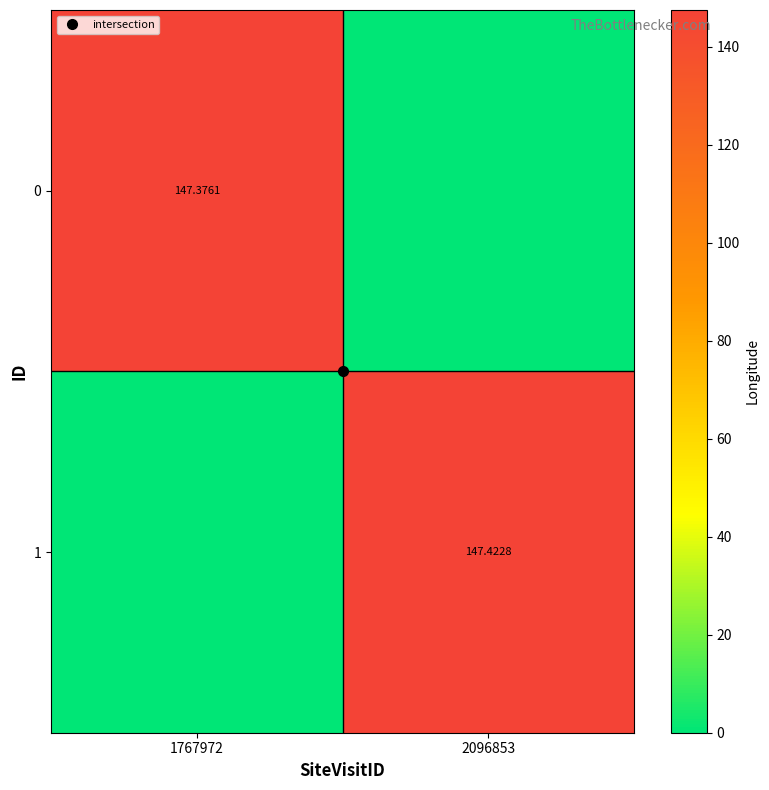

Rank the series by their average value, from highest to lowest.

1, 0